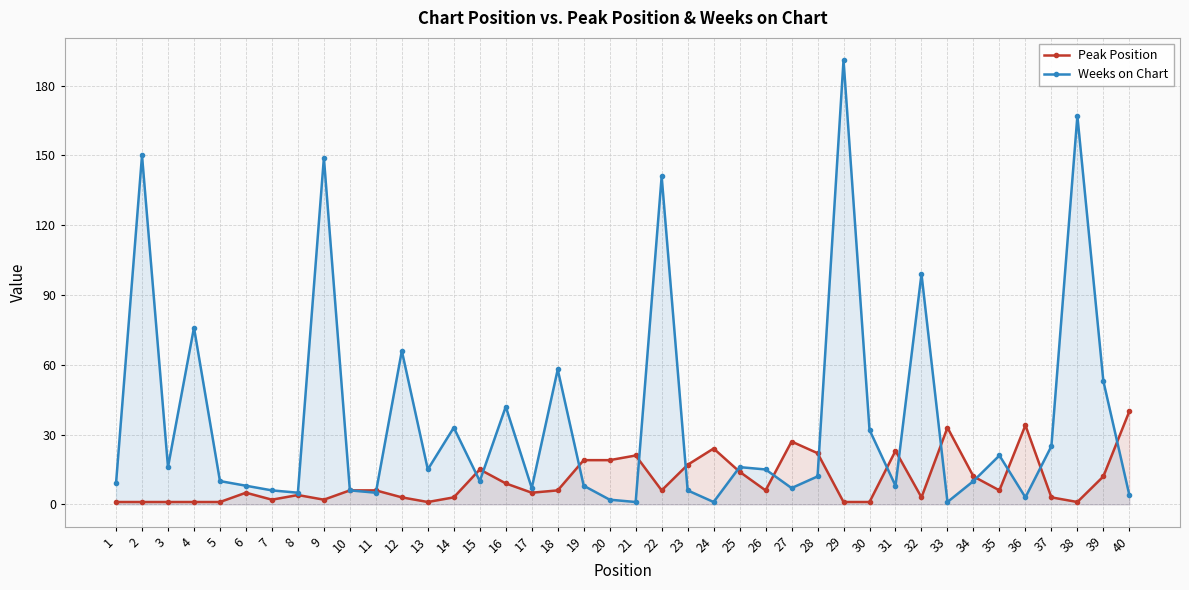

True or false: Weeks on Chart has more than 1 points higher than both neighbors.

True